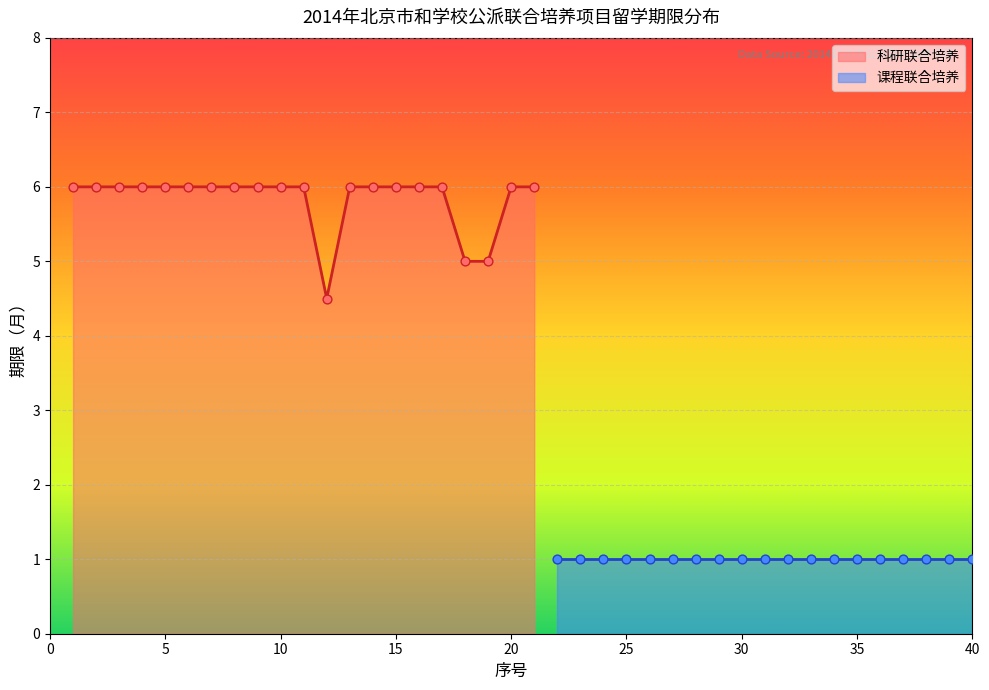

Between 20 and 11, which is larger?

20